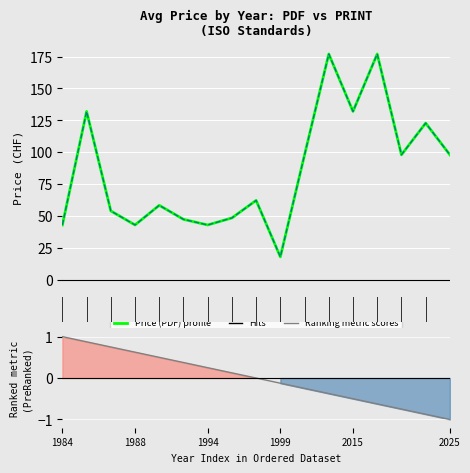

At which category is the sum across all series the highest?

11